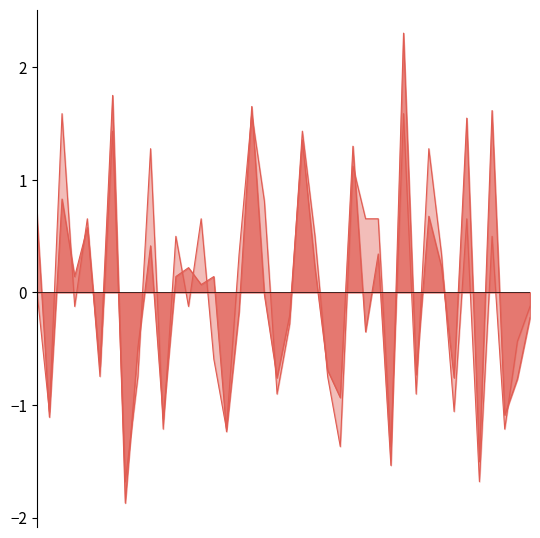

Reading right to left, extract all data points from this chart.

Összes hívás költsége: -0.2	-0.8	-1.1	1.6	-1.5	1.5	-0.8	0.2	0.7	-0.7	2.3	-1.5	0.3	-0.4	1.3	-0.9	-0.7	0.2	1.4	-0.2	-0.8	-0.0	1.7	-0.2	-1.2	0.1	0.1	0.2	0.1	-1.1	0.4	-0.5	-1.9	1.8	-0.7	0.6	0.1	0.8	-1.1	0.7
Összes hívás száma: -0.1	-0.4	-1.2	0.5	-1.7	0.7	-1.1	0.3	1.3	-0.9	1.6	-1.4	0.7	0.7	1.1	-1.4	-0.7	0.5	1.4	-0.3	-0.9	0.8	1.6	0.3	-1.2	-0.6	0.7	-0.1	0.5	-1.2	1.3	-0.7	-1.7	1.4	-0.7	0.7	-0.1	1.6	-1.1	0.0